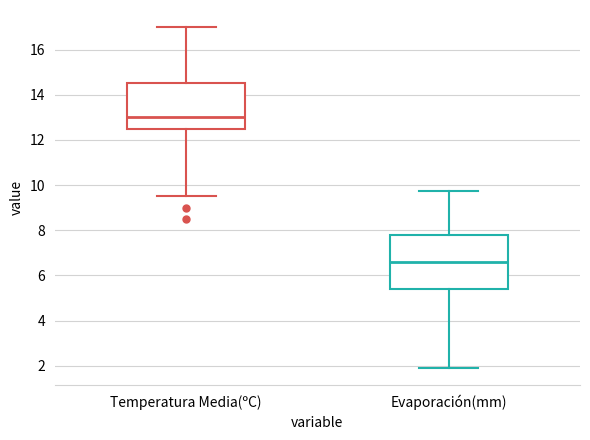

Which box has the highest median line?

Temperatura Media(ºC)